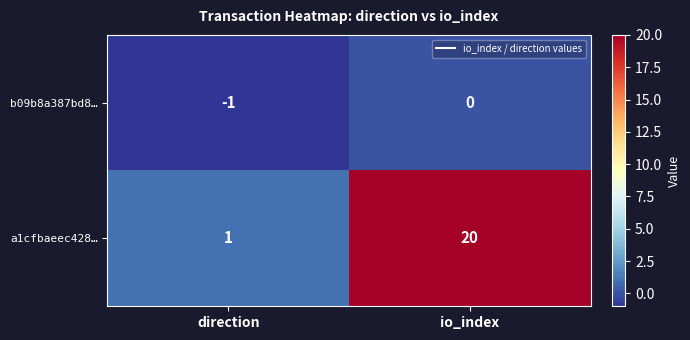

Reading left to right, what are all the values shown in this chart?

b09b8a387bd8…: direction=-1	io_index=0
a1cfbaeec428…: direction=1	io_index=20